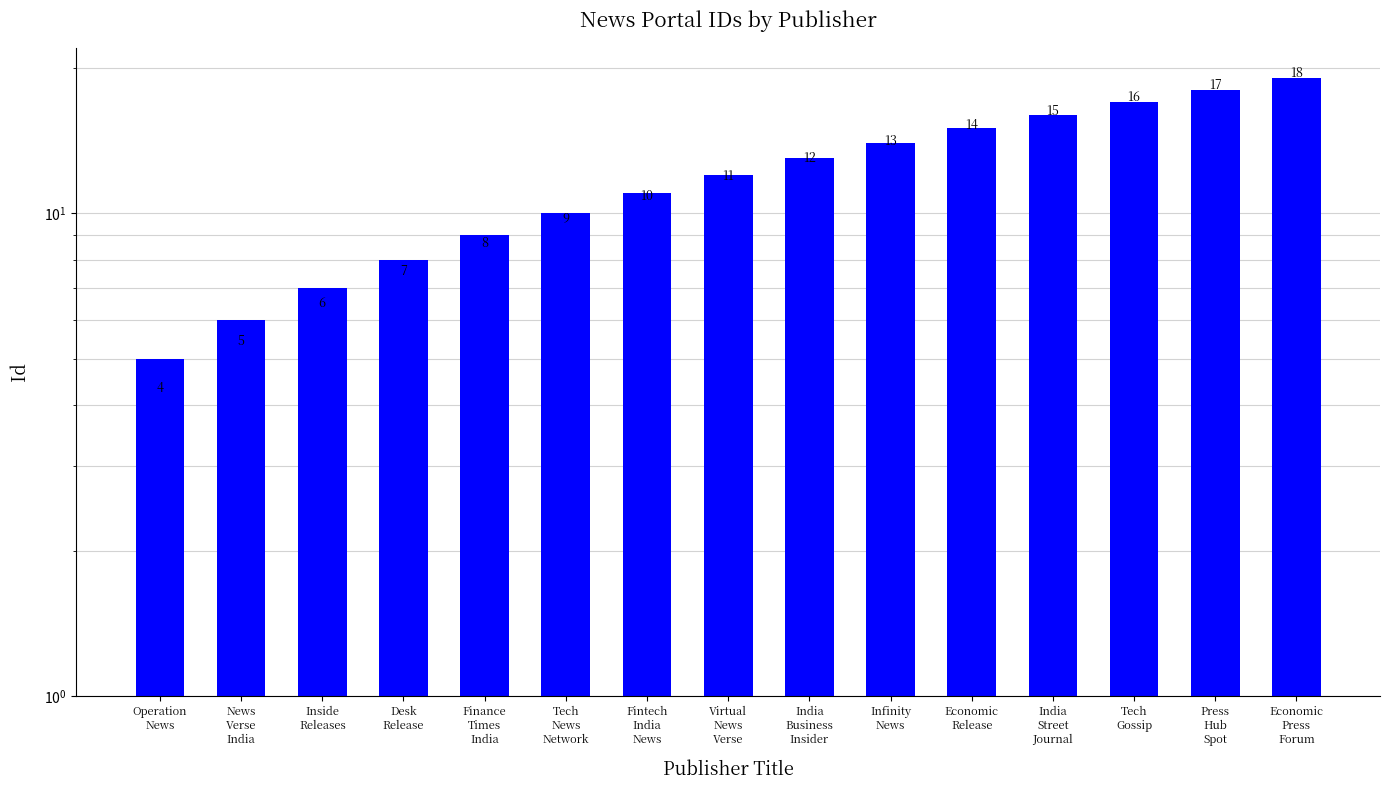

What is the value of the 13th bar from the left?

16